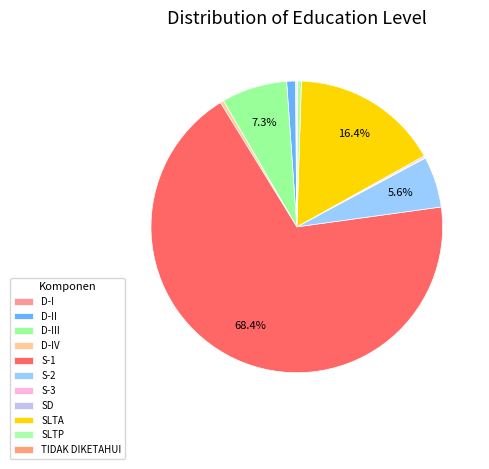

To the nearest percent, what is the difference between the largest and smallest slice percentages?

68%